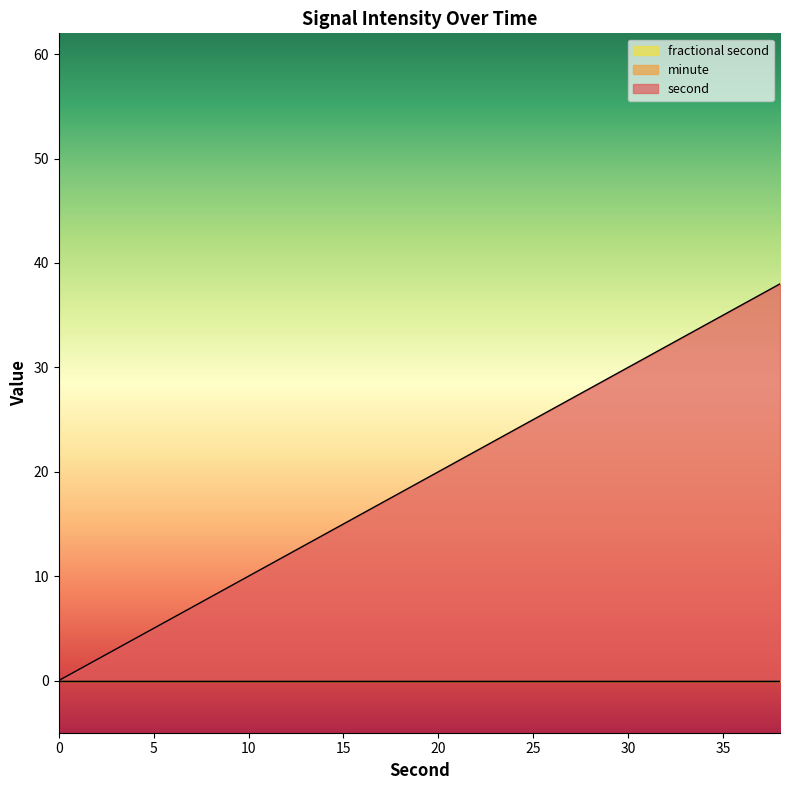

At how many categories does at least one series exceed 0?

19